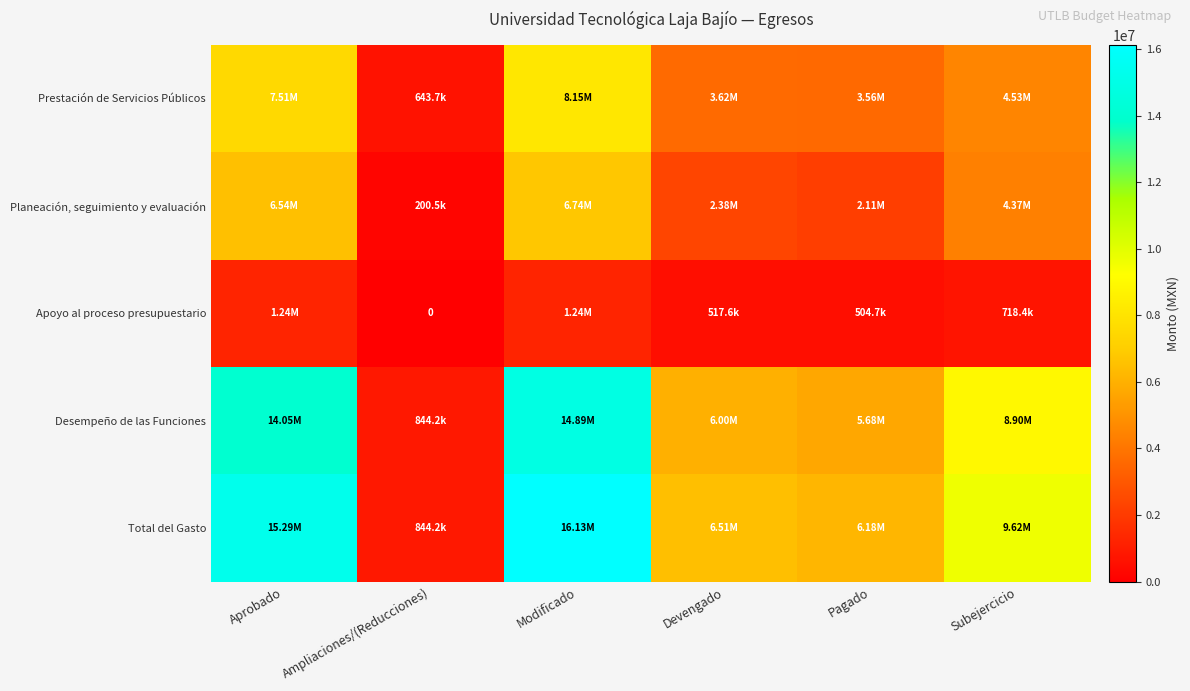

The Prestación de Servicios Públicos series shows 13080051.1 at Aprobado. True or false?

False